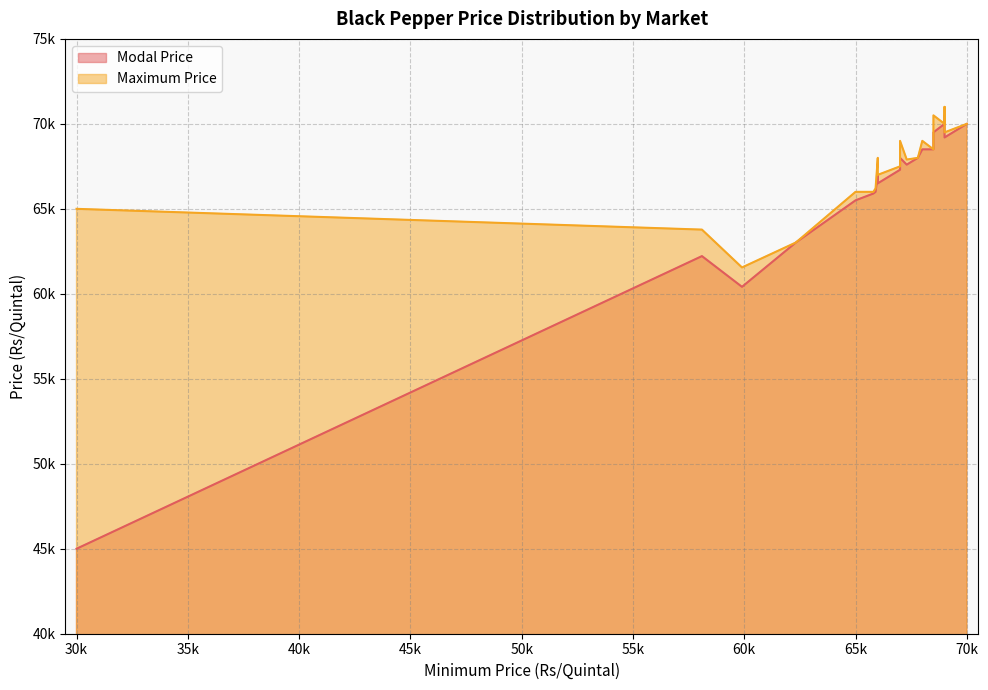

The value of Maximum Price at 65000 is 66000. True or false?

True